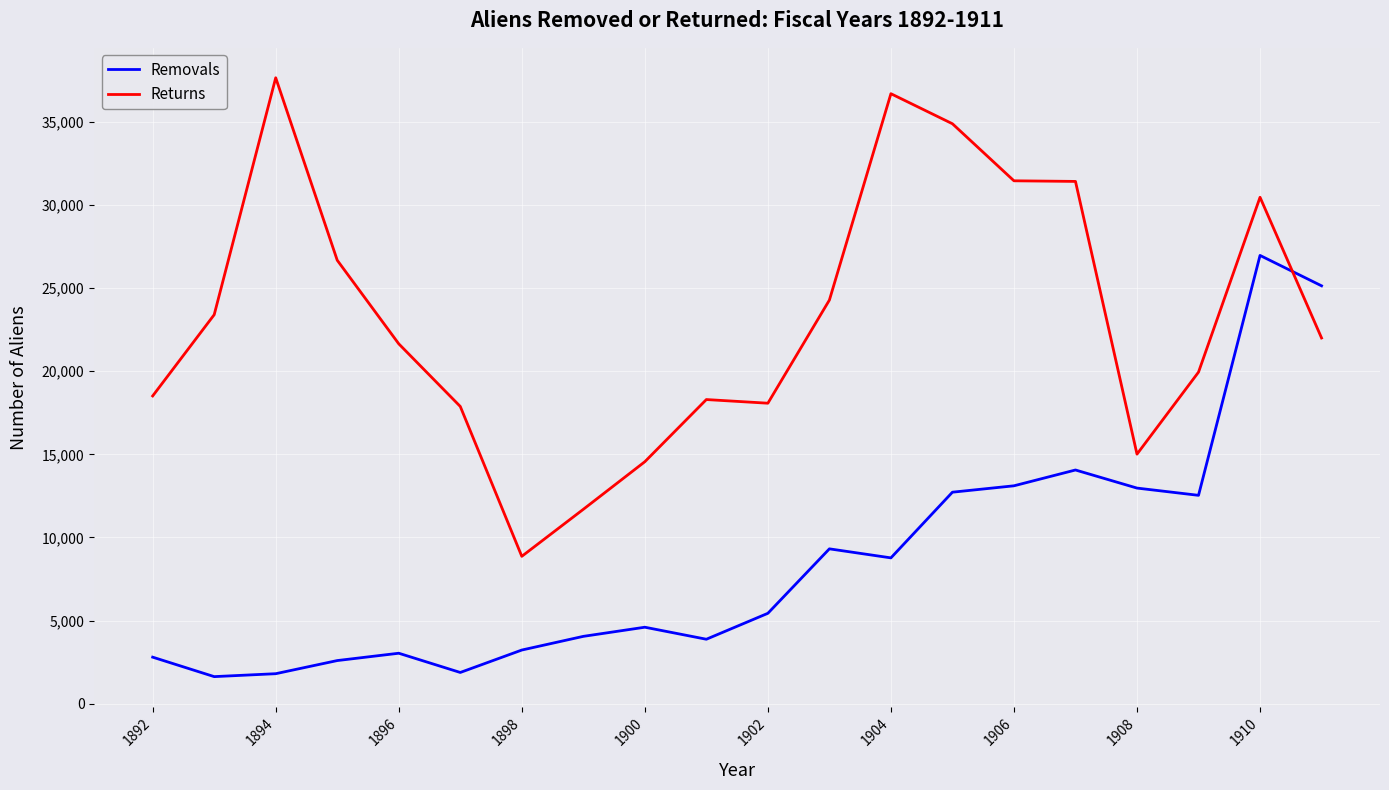

Count the number of data series in this chart.

2